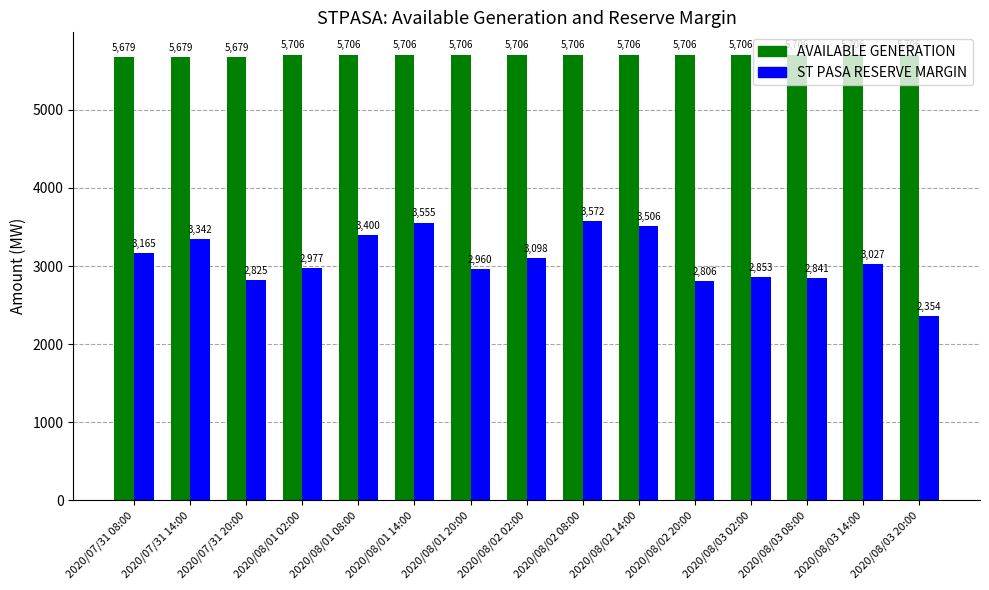

What is the total value across all series at 2020/08/02 02:00?

8804